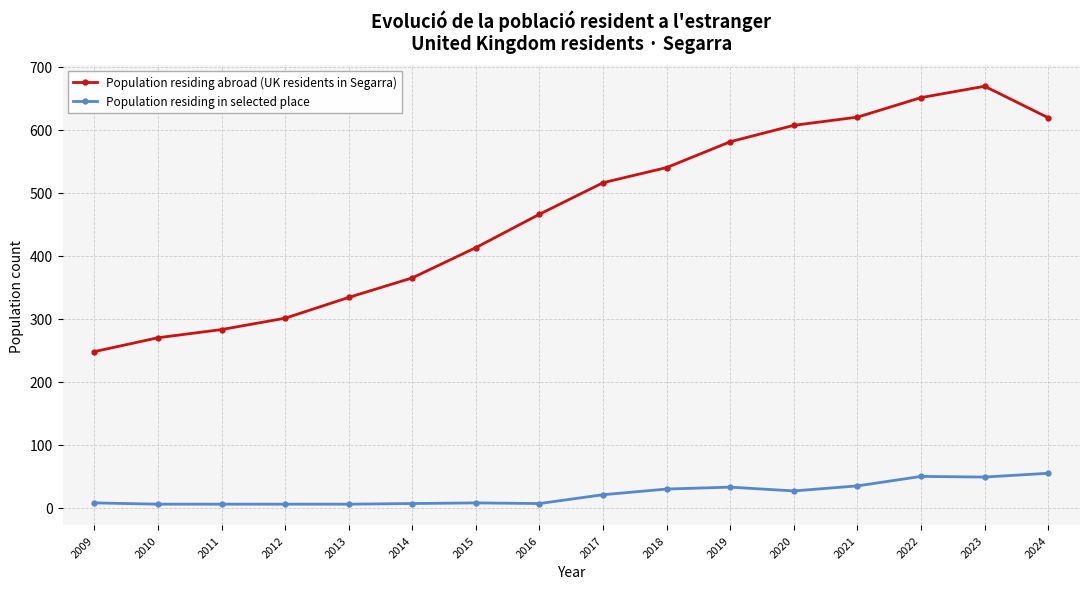

True or false: Population residing in selected place has more than 0 interior local peaks.

True